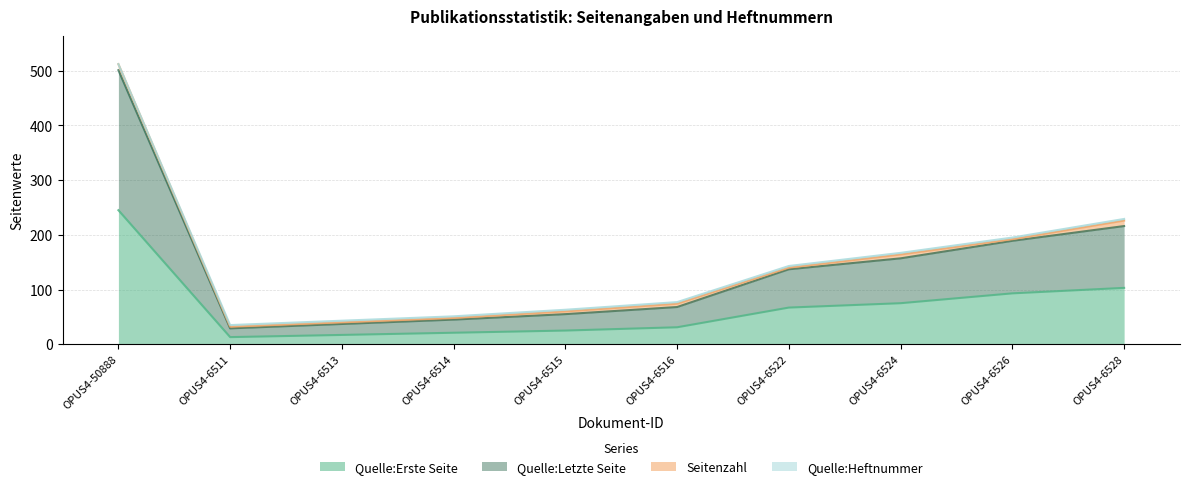

What is the lowest value of the Quelle:Erste Seite series?

13